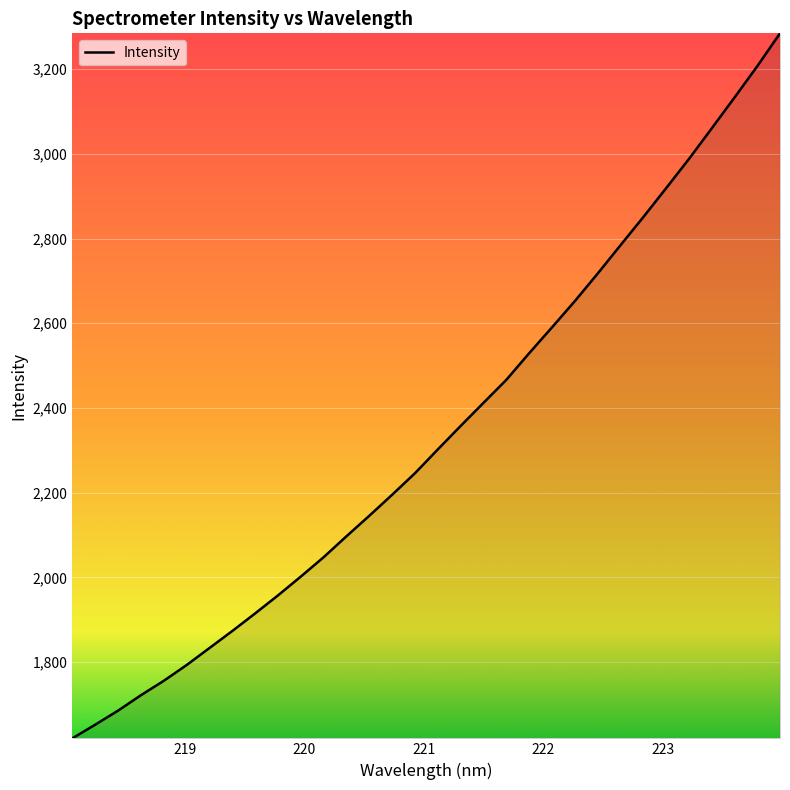

True or false: there are more than 2 points higher than both neighbors.

False